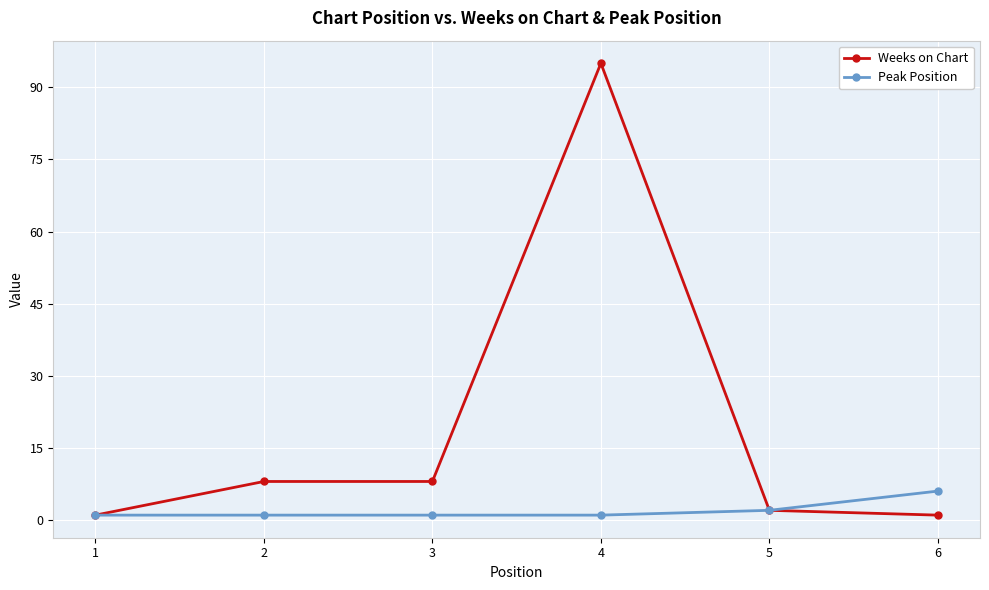

The value of Weeks on Chart at 6 is 1. True or false?

True